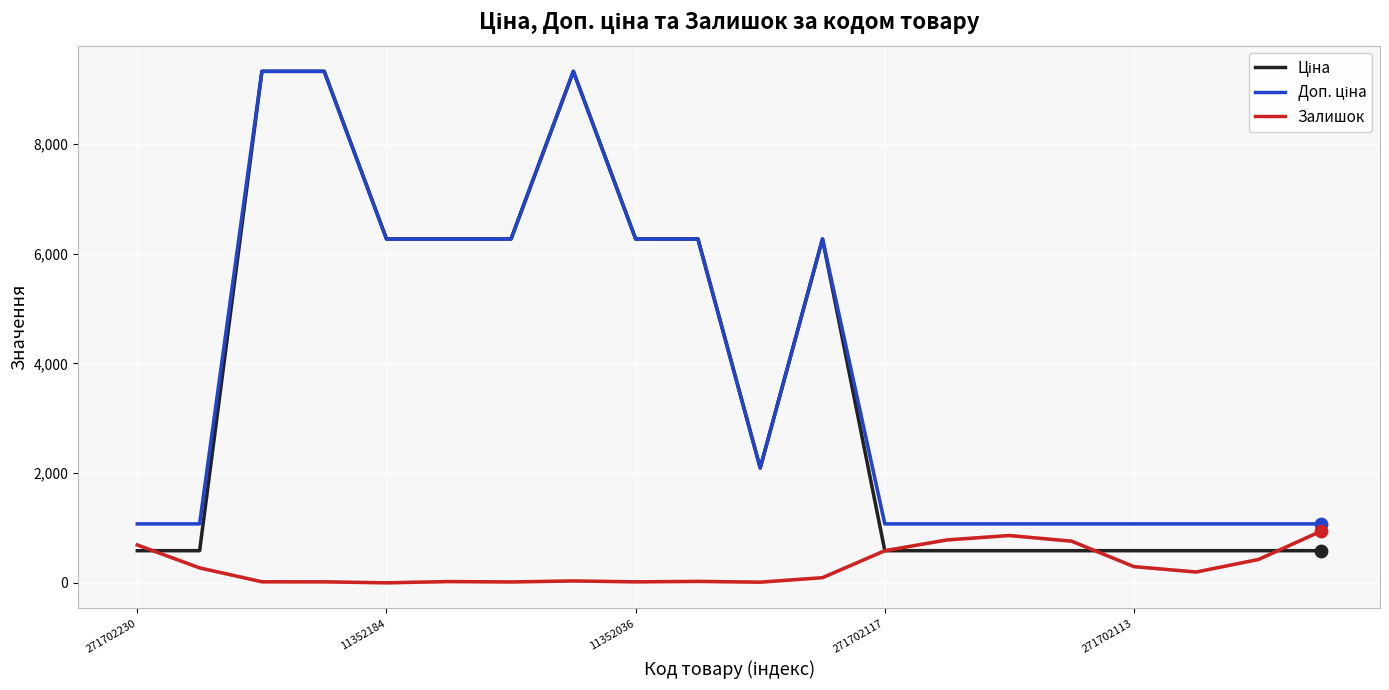

What is the greatest value displayed?

9321.4